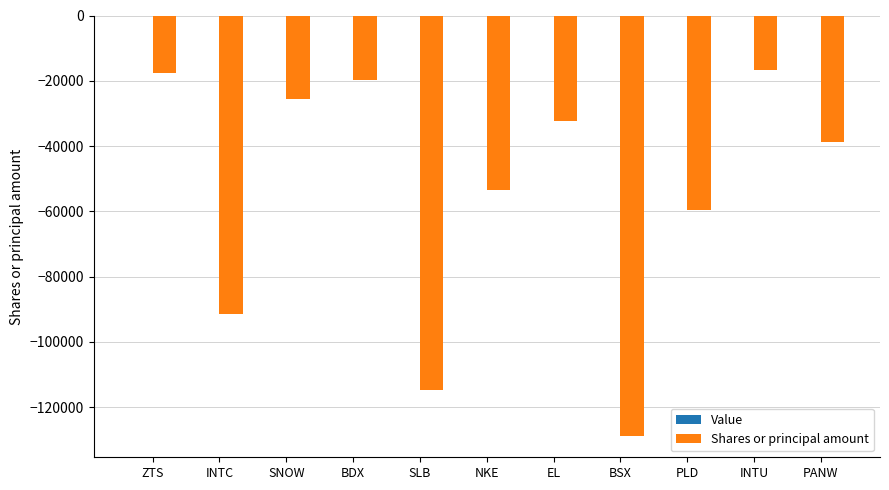

True or false: the data shows -11417 at BDX.

False